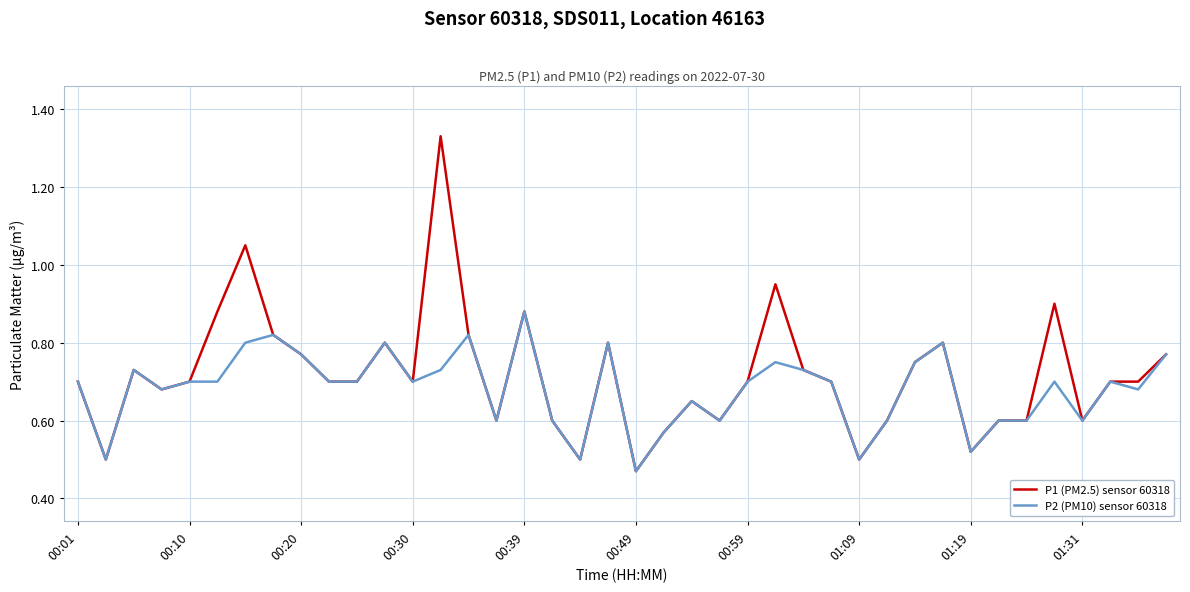

Rank the series by their maximum value, from highest to lowest.

P1 (PM2.5) sensor 60318, P2 (PM10) sensor 60318